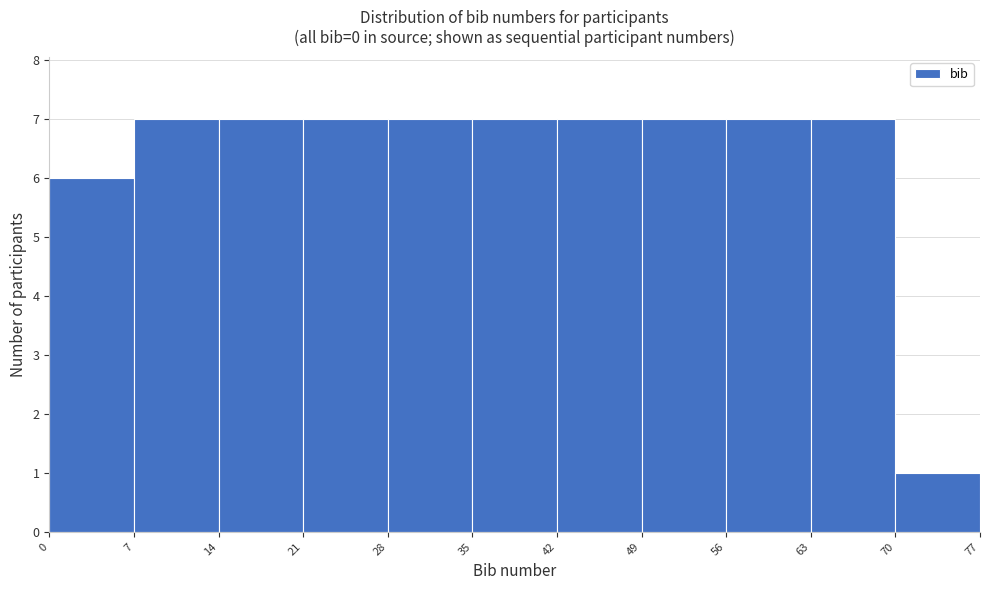

What is the height of the bar covering 21 to 28 on the x-axis? The values are not printed on the chart, so give them approximately, as read against the axis.

7